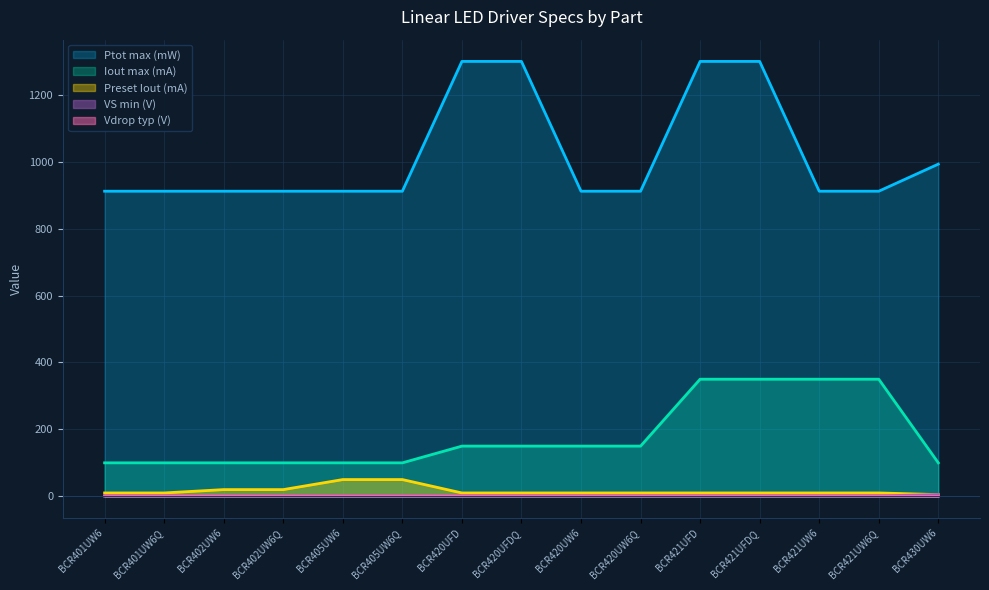

Reading right to left, transcribe all the data shown in this chart.

Vdrop typ (V): 0.1	0.9	0.9	0.9	0.9	0.9	0.9	0.9	0.9	0.8	0.8	0.9	0.9	0.8	0.8
Preset Iout (mA): 5.0	10.0	10.0	10.0	10.0	10.0	10.0	10.0	10.0	50.0	50.0	20.0	20.0	10.0	10.0
Iout max (mA): 100.0	350.0	350.0	350.0	350.0	150.0	150.0	150.0	150.0	100.0	100.0	100.0	100.0	100.0	100.0
Ptot max (mW): 993.0	912.0	912.0	1300.0	1300.0	912.0	912.0	1300.0	1300.0	912.0	912.0	912.0	912.0	912.0	912.0
VS min (V): 5.0	1.4	1.4	1.4	1.4	1.4	1.4	1.4	1.4	1.4	1.4	1.4	1.4	1.4	1.4